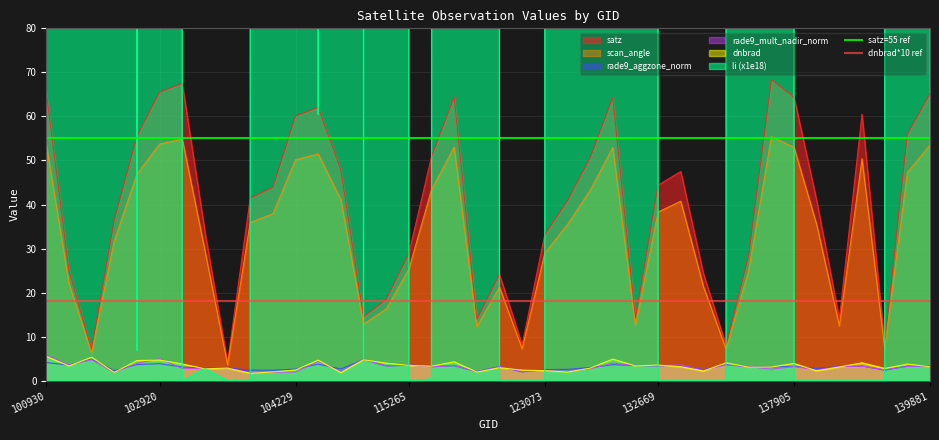

The satz series shows 65.5 at 100930. True or false?

True